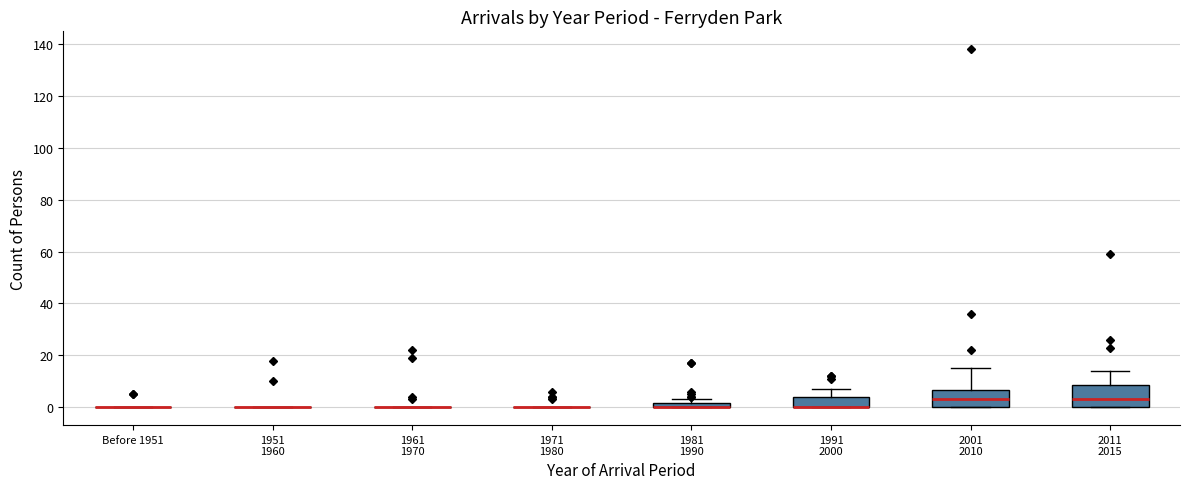

Which box is the tallest, from its lower edge to its upper edge?

2011 2015